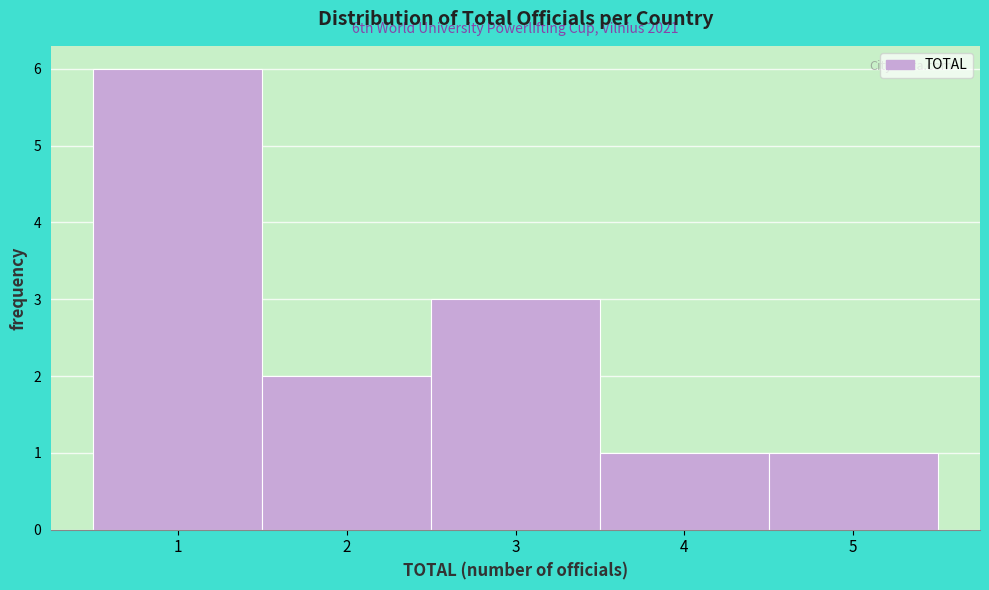

Over which range of the x-axis is the bar tallest?

0.5 to 1.5